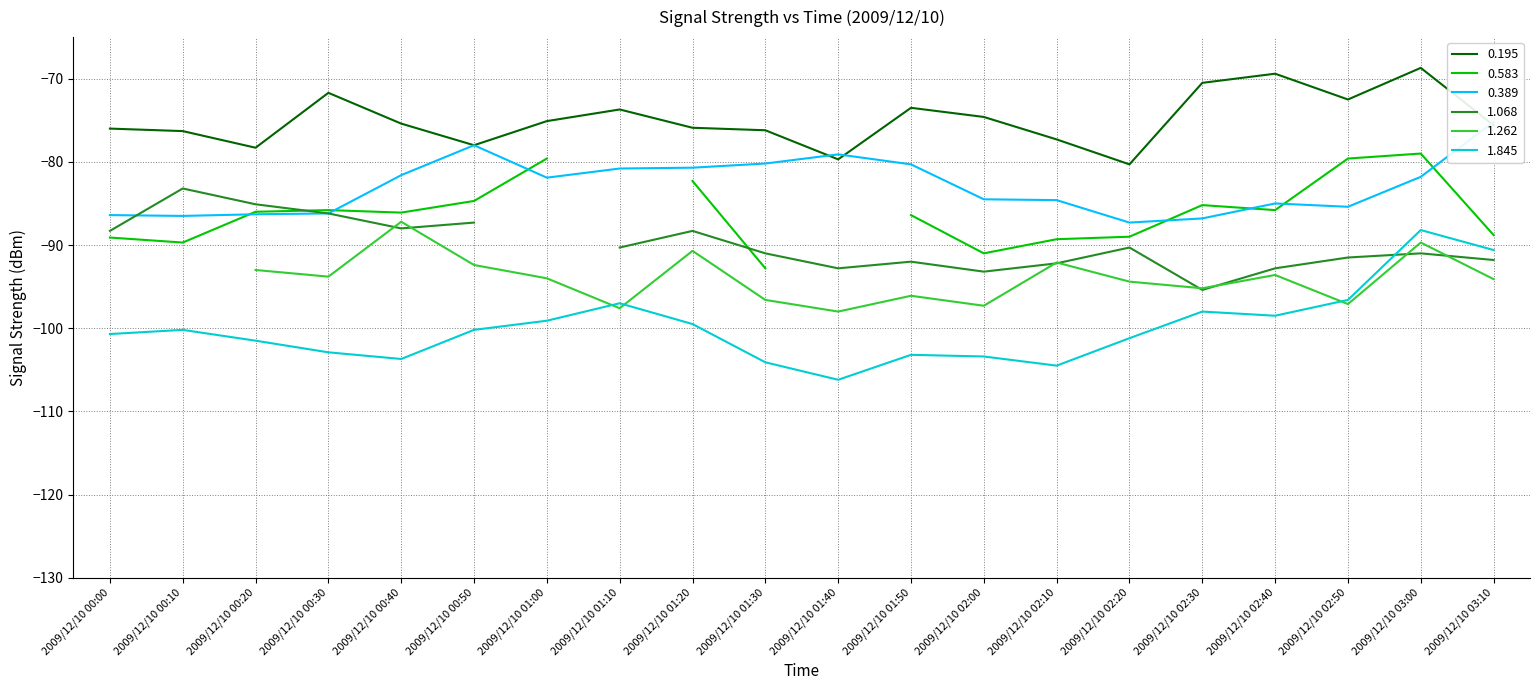

What position from the left is 2009/12/10 01:20?

9